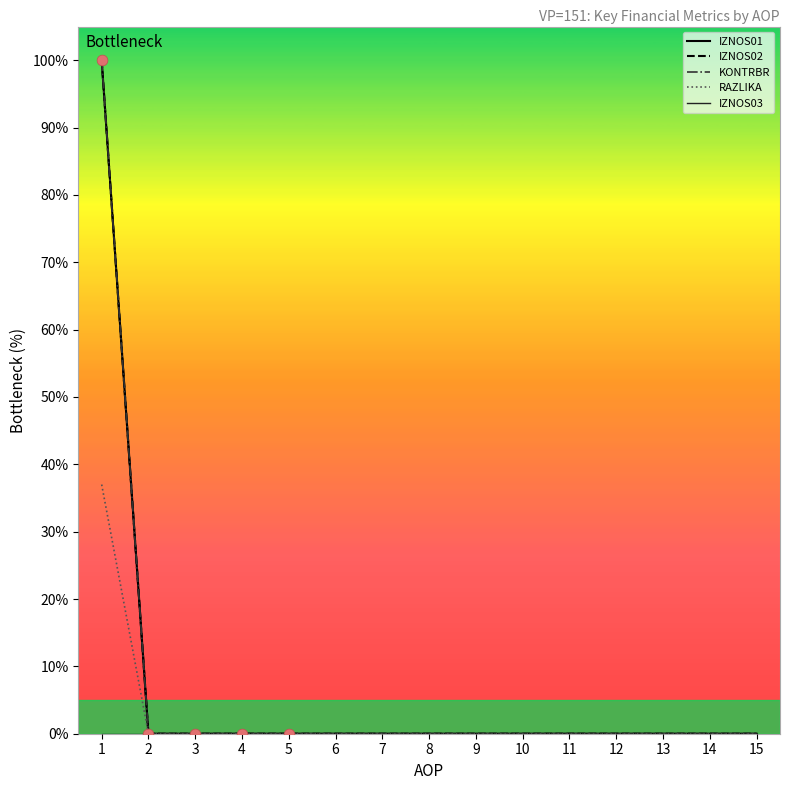

At which category is the sum across all series the highest?

1